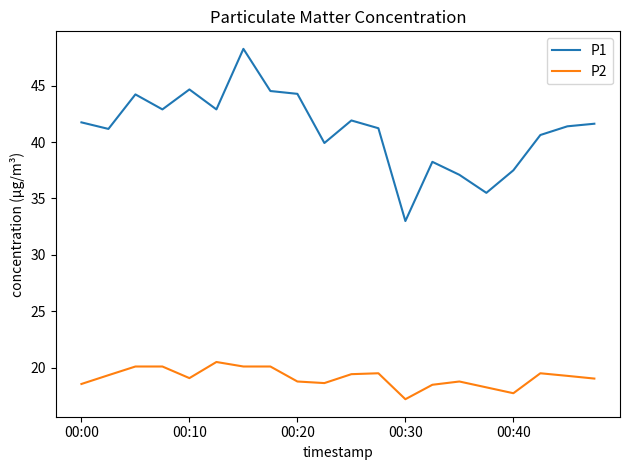

True or false: P2 and P1 cross at least once.

False